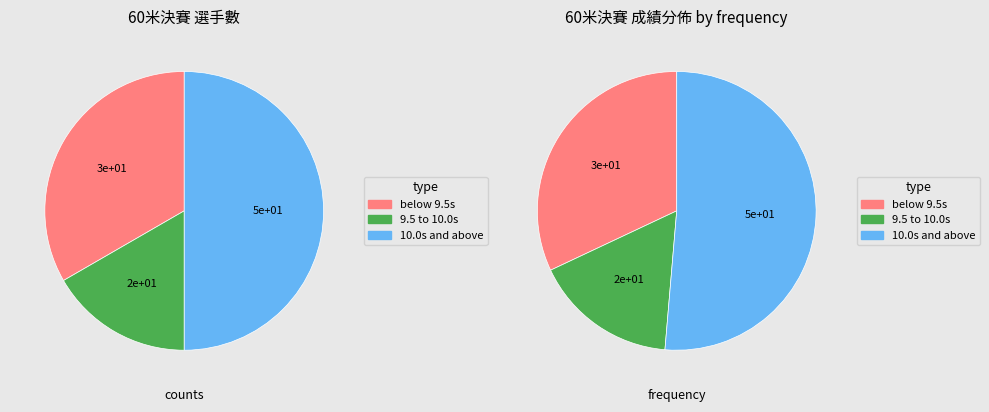

How many slices are in this pie chart?

6